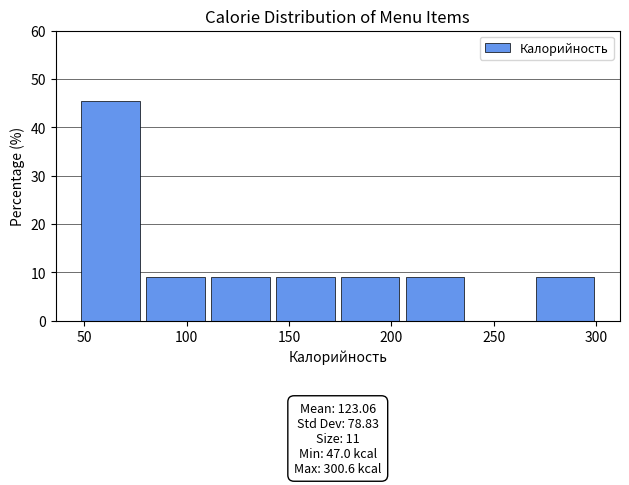

Which range on the x-axis has the tallest bar?

45 to 80